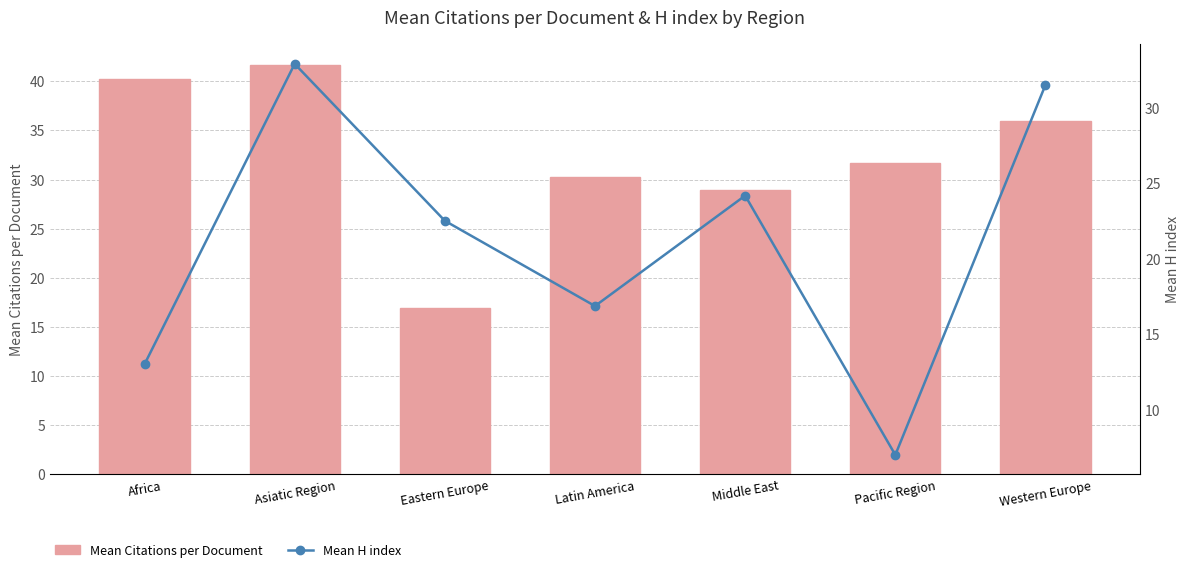

Count the number of categories in the chart.

7